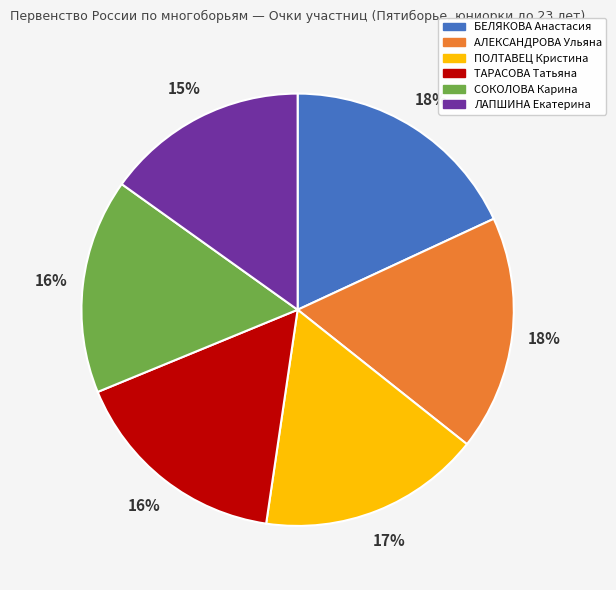

How many slices are in this pie chart?

6